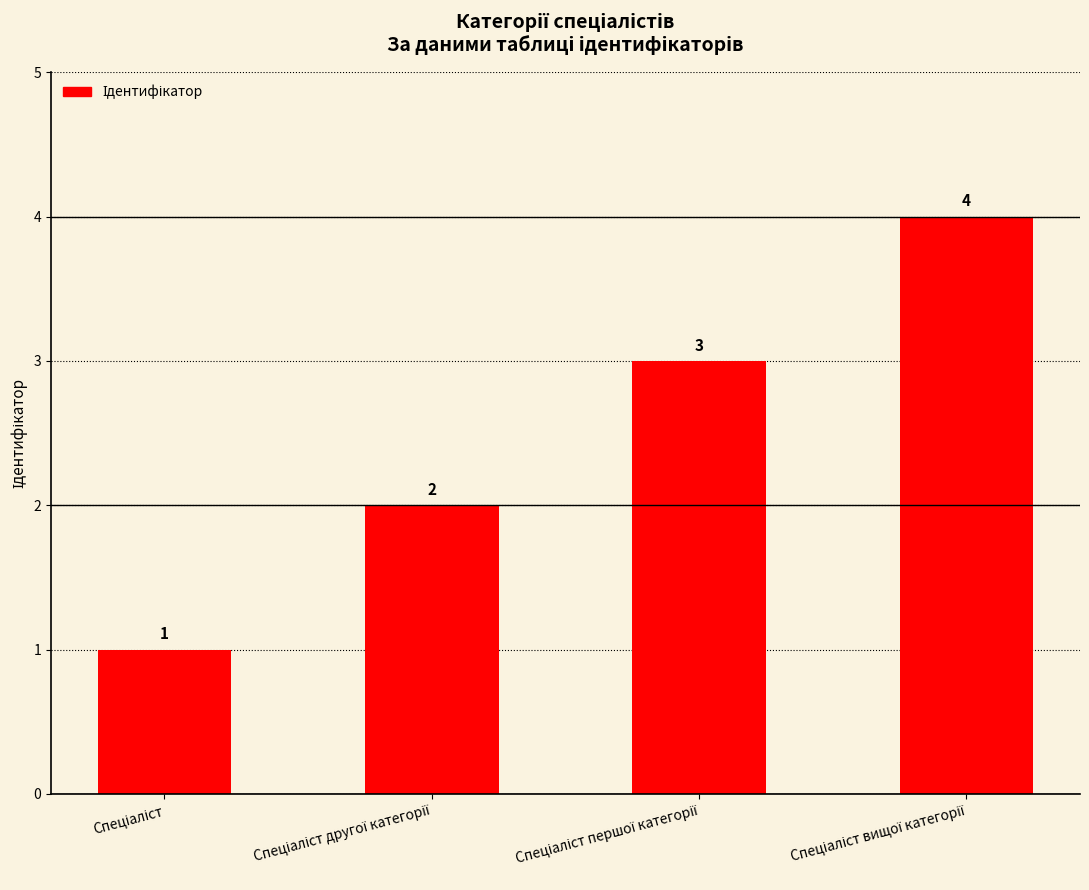

How many data points does each series have?

4